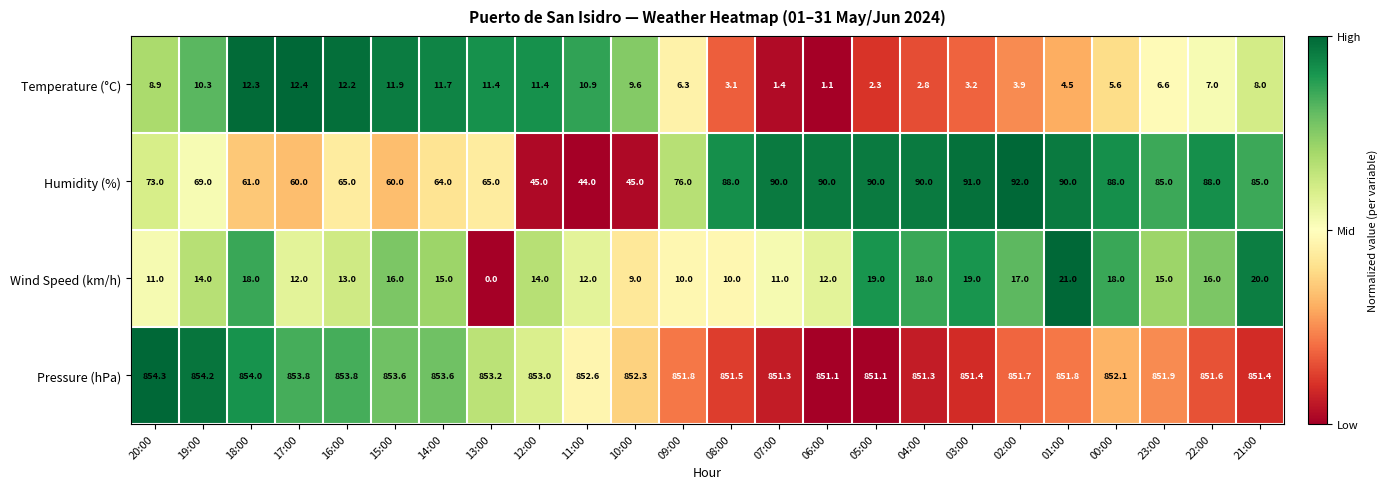

What is the highest value of the Wind Speed (km/h) series?

21.0